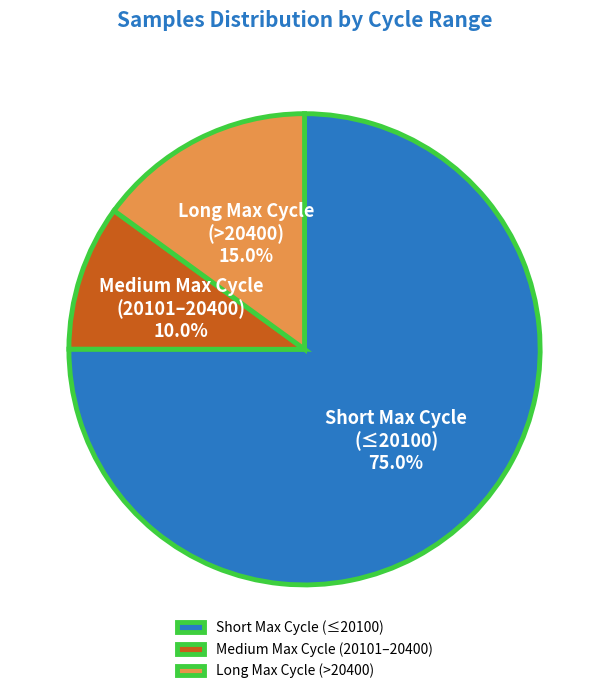

Is there a majority slice in this chart?

Yes